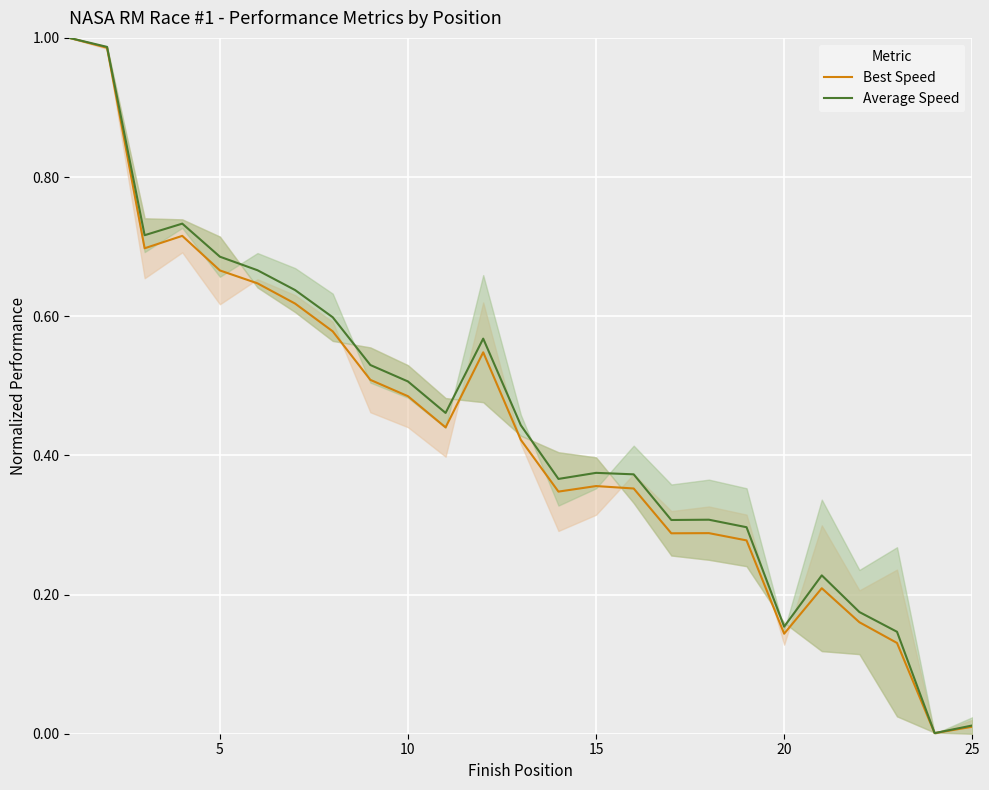

Is this an area chart (filled region under the line)?

No